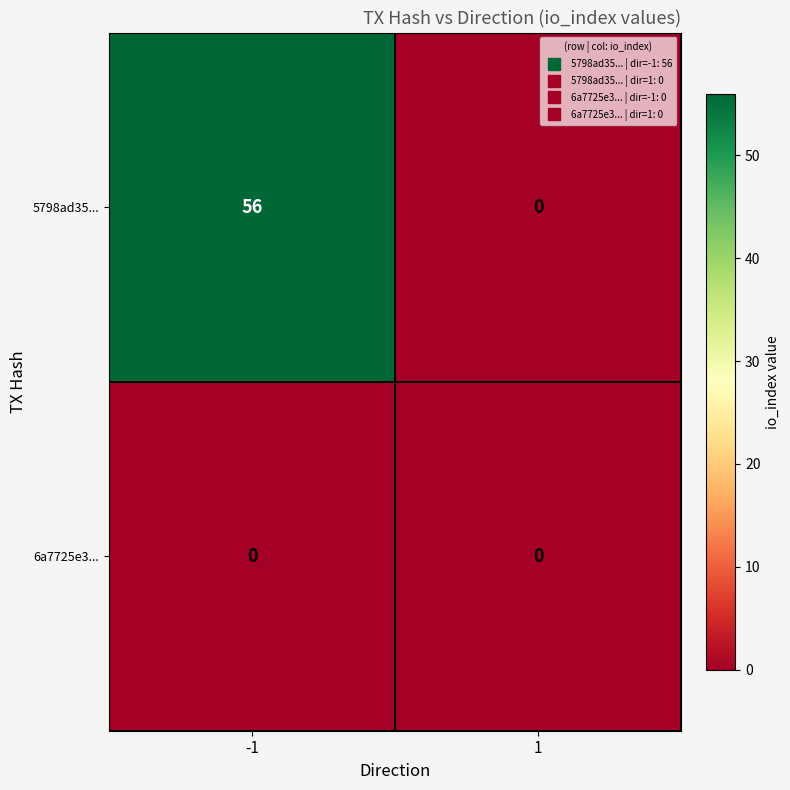

Which series has the largest total across all categories?

5798ad35...